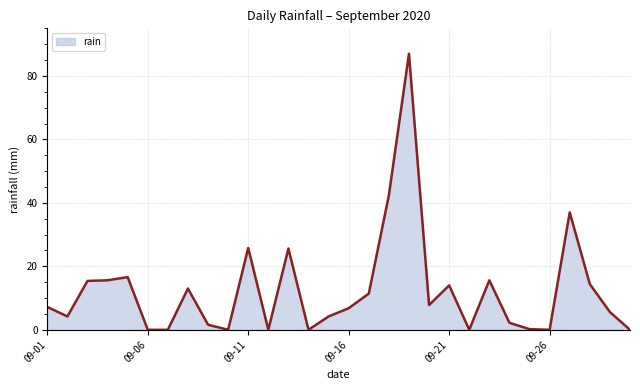

What is the maximum value shown in the chart?

87.0